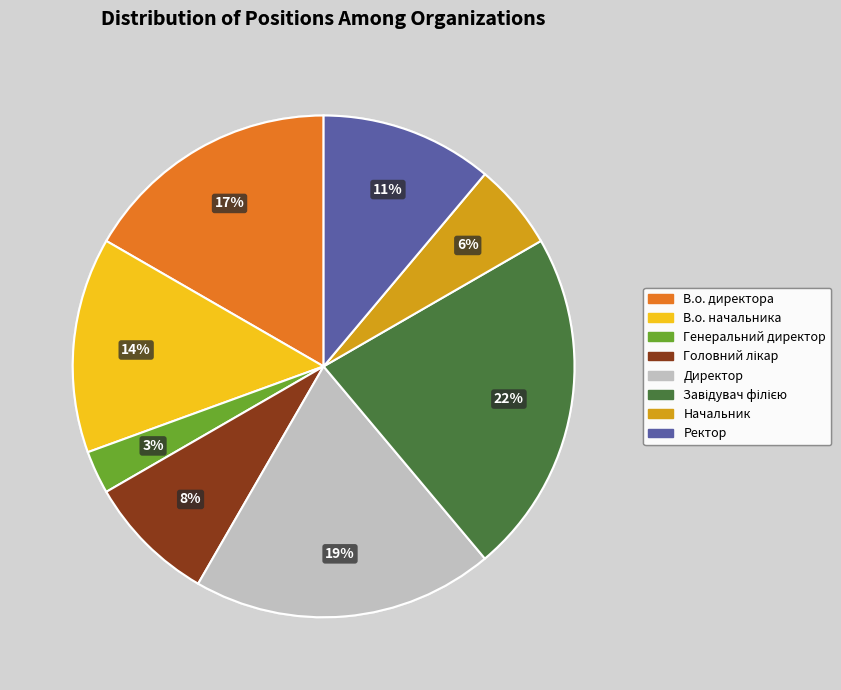

Which slice is the smallest?

Генеральний директор